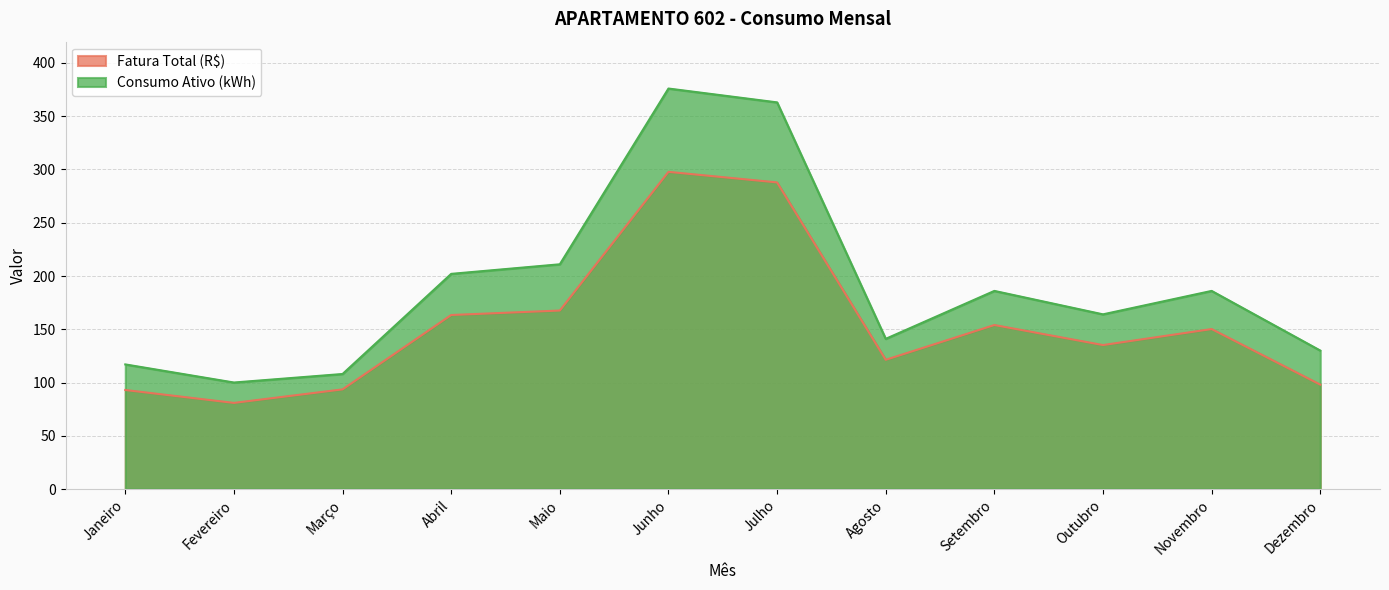

What are all the series names shown in the legend?

Fatura Total (R$), Consumo Ativo (kWh)